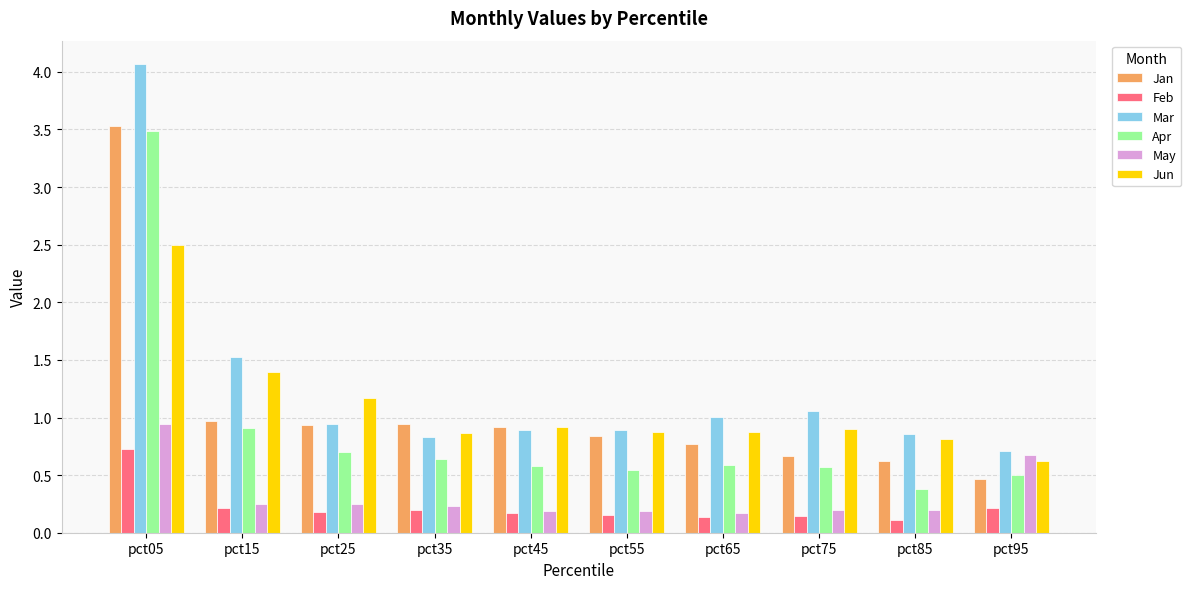

What is the highest value of the Jan series?

3.5